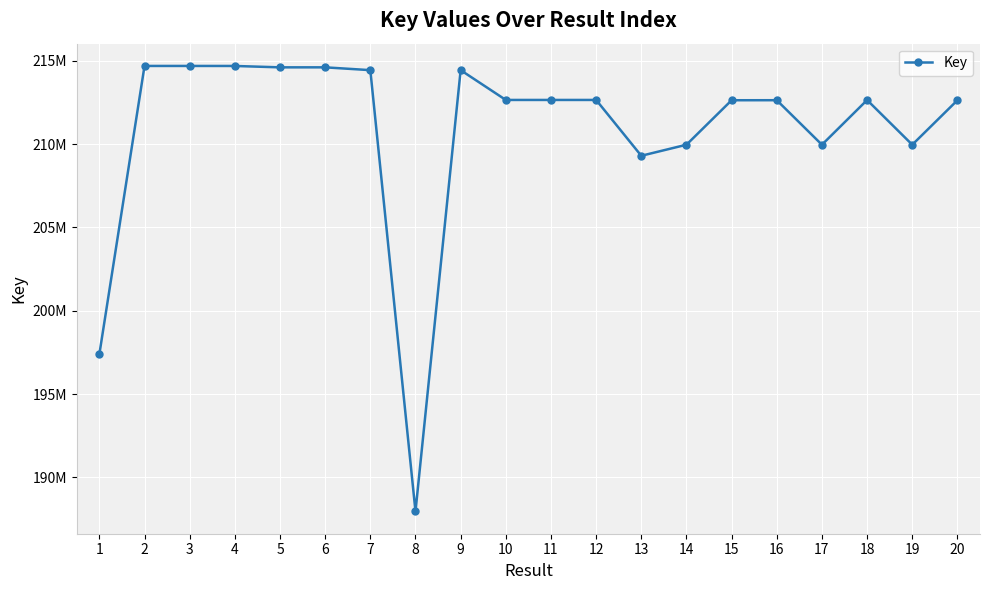

Does the chart display data point markers on the line(s)?

Yes